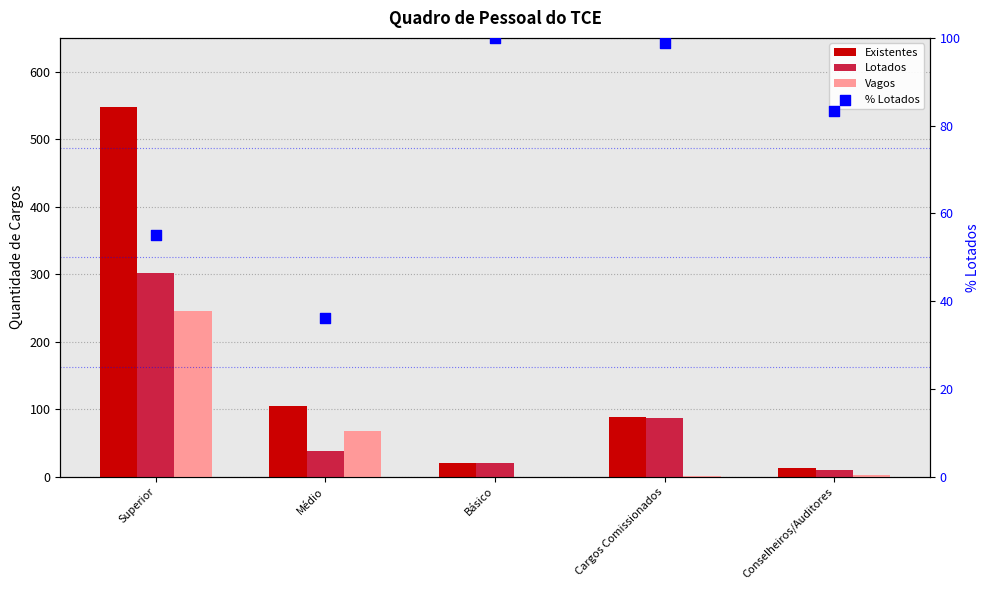

Which series reaches the minimum Y coordinate?

Vagos